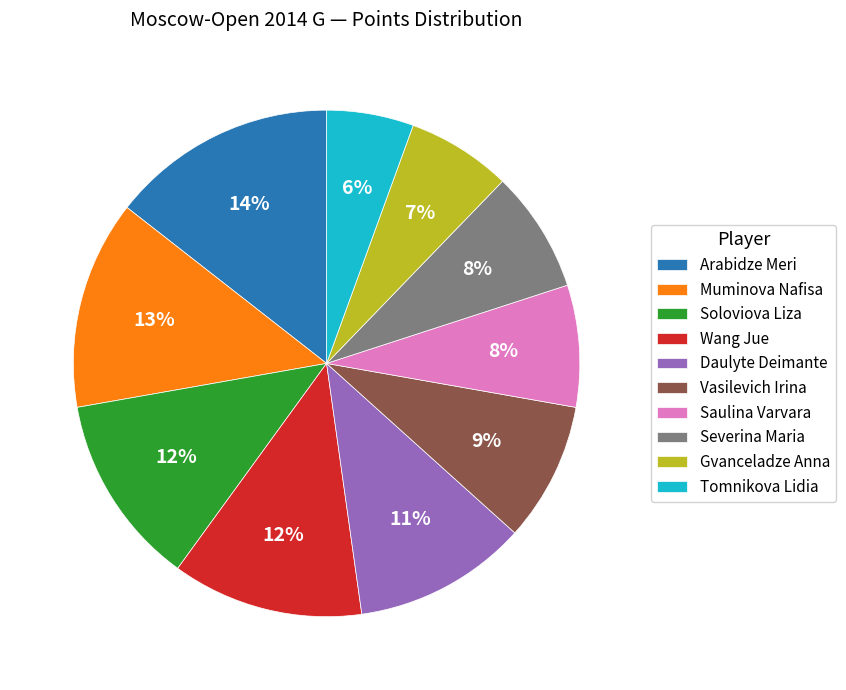

To the nearest percent, what percentage of the pie is Vasilevich Irina?

9%